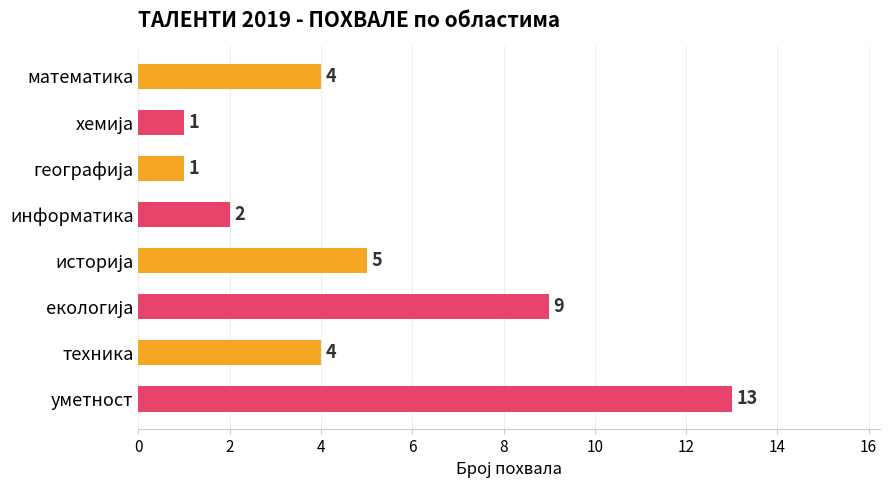

What is the greatest value displayed?

13